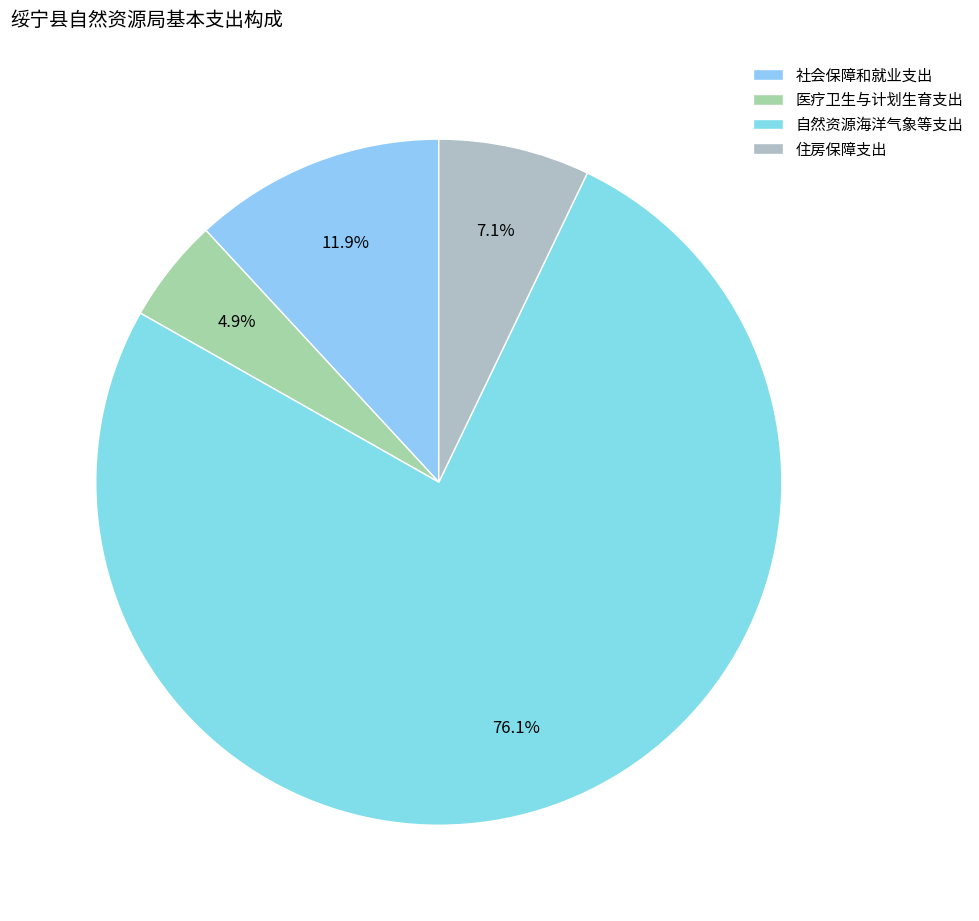

What portion of the pie excludes 住房保障支出?

92.9%